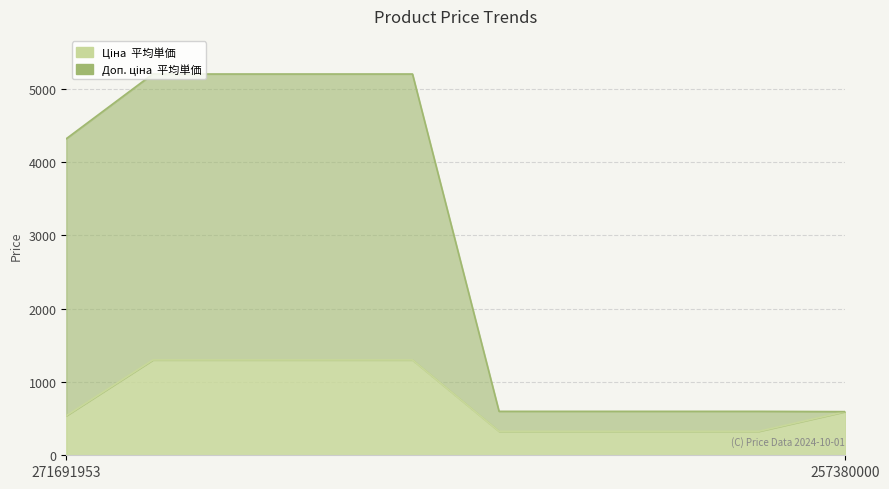

Reading right to left, what are all the values shown in this chart?

Ціна: 595.0	326.4	326.4	326.4	326.4	1299.5	1299.5	1299.5	1299.5	539.5
Доп. ціна: 595.0	599.0	599.0	599.0	599.0	5198.0	5198.0	5198.0	5198.0	4315.9